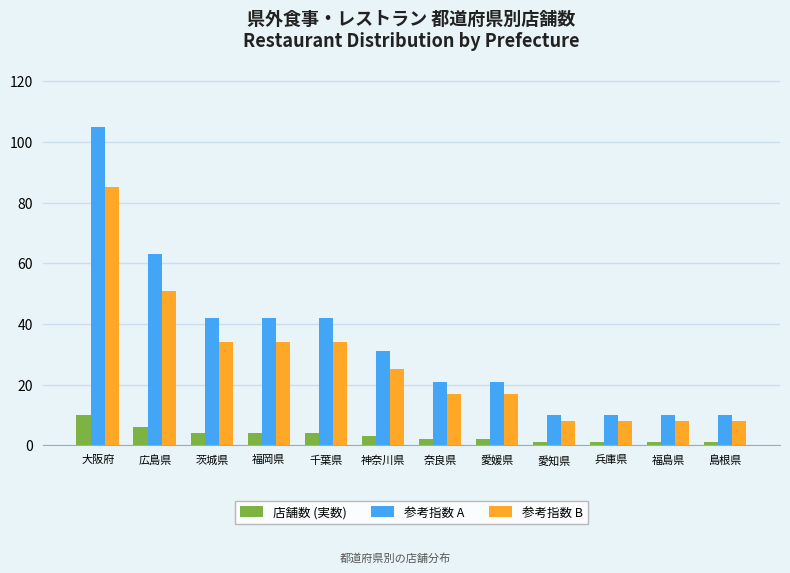

Reading right to left, what are all the values shown in this chart?

店舗数 (実数): 1	1	1	1	2	2	3	4	4	4	6	10
参考指数 A: 10	10	10	10	21	21	31	42	42	42	63	105
参考指数 B: 8	8	8	8	17	17	25	34	34	34	51	85